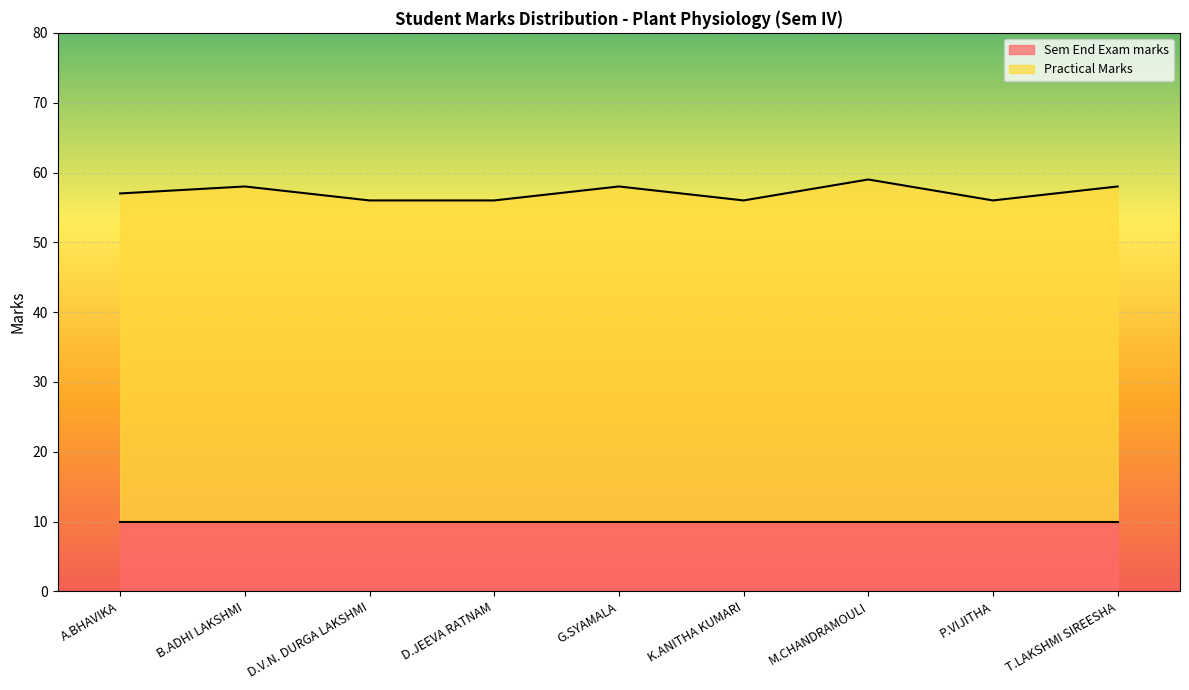

Where does the data first go above 57?

B.ADHI LAKSHMI